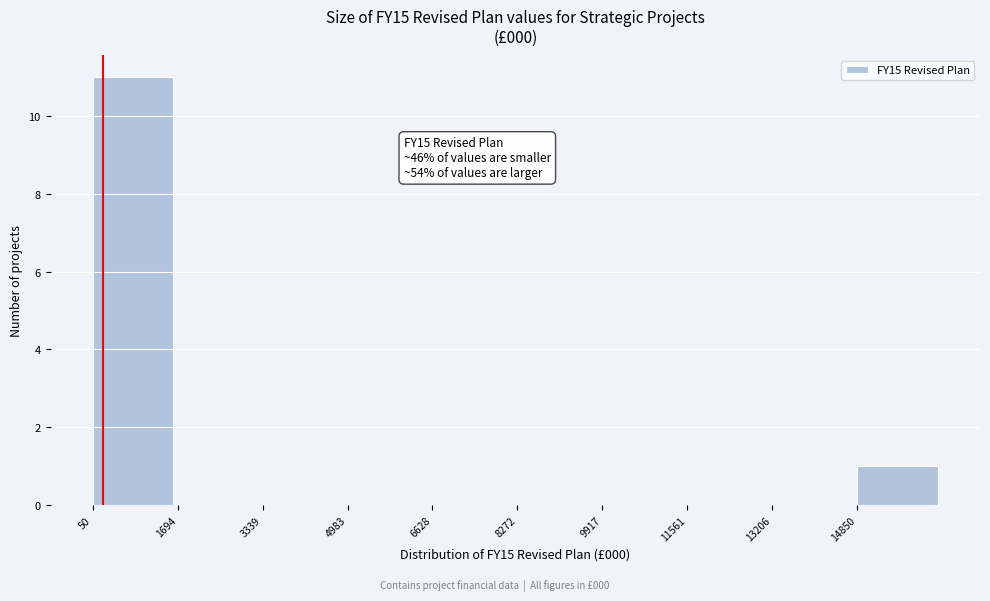

Over which range of the x-axis is the bar tallest?

0 to 1600